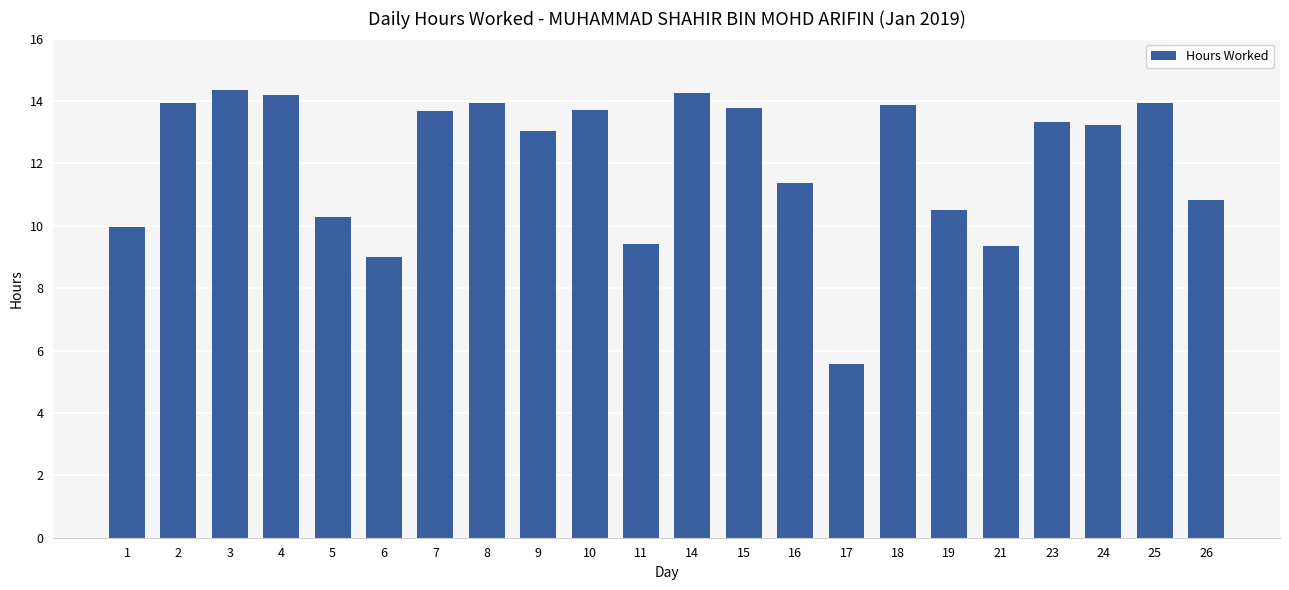

What is the maximum value shown in the chart?

14.3